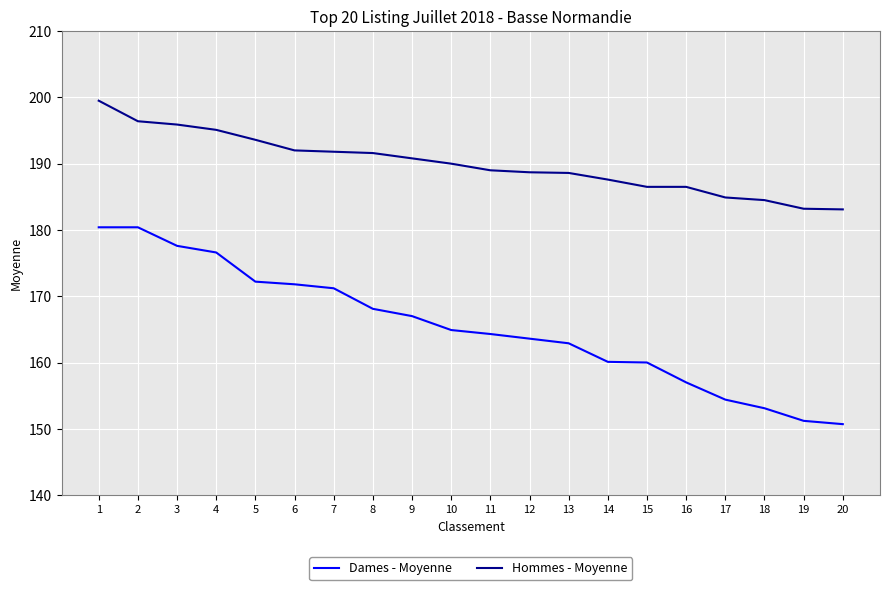

Which series has the widest spread of values?

Dames - Moyenne